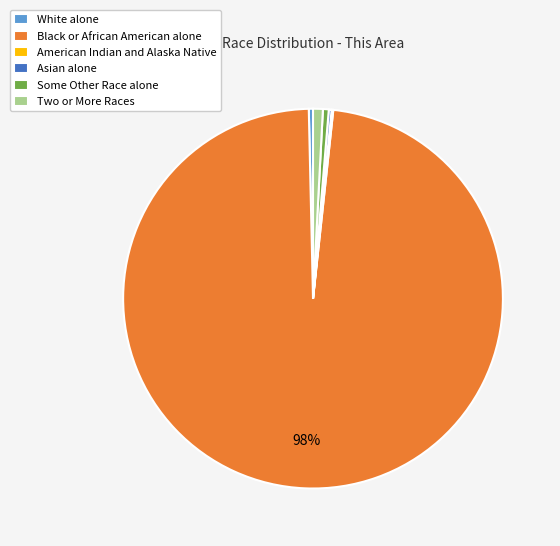

What is the largest slice in the pie chart?

Black or African American alone